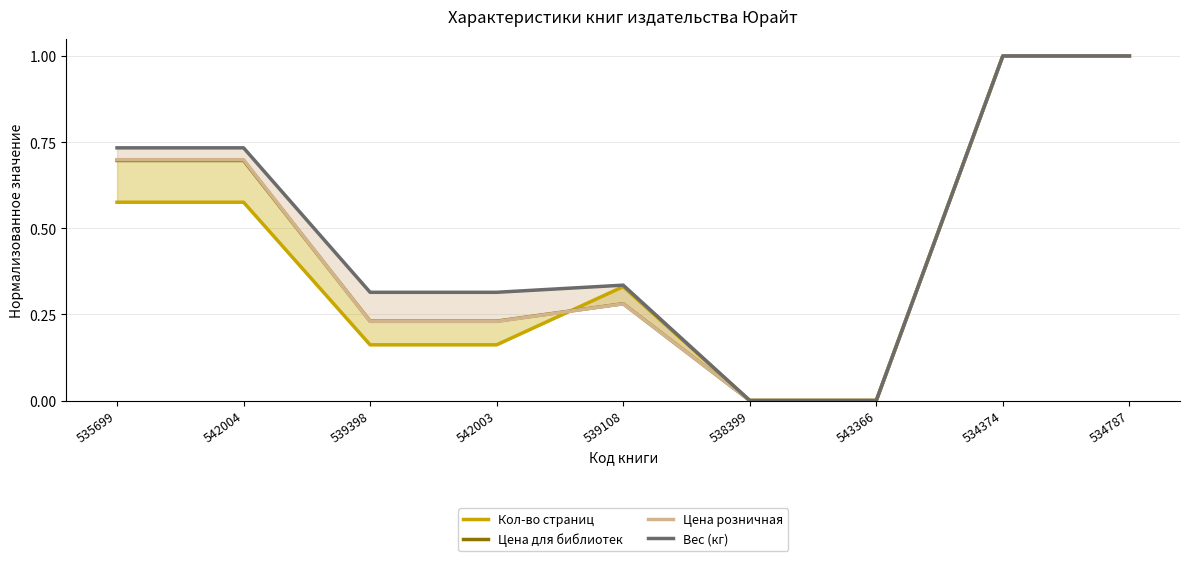

Reading right to left, what are all the values shown in this chart?

Кол-во страниц: 534787=1.0	534374=1.0	543366=0.0	538399=0.0	539108=0.3	542003=0.2	539398=0.2	542004=0.6	535699=0.6
Цена для библиотек: 534787=1.0	534374=1.0	543366=0.0	538399=0.0	539108=0.3	542003=0.2	539398=0.2	542004=0.7	535699=0.7
Цена розничная: 534787=1.0	534374=1.0	543366=0.0	538399=0.0	539108=0.3	542003=0.2	539398=0.2	542004=0.7	535699=0.7
Вес (кг): 534787=1.0	534374=1.0	543366=0.0	538399=0.0	539108=0.3	542003=0.3	539398=0.3	542004=0.7	535699=0.7